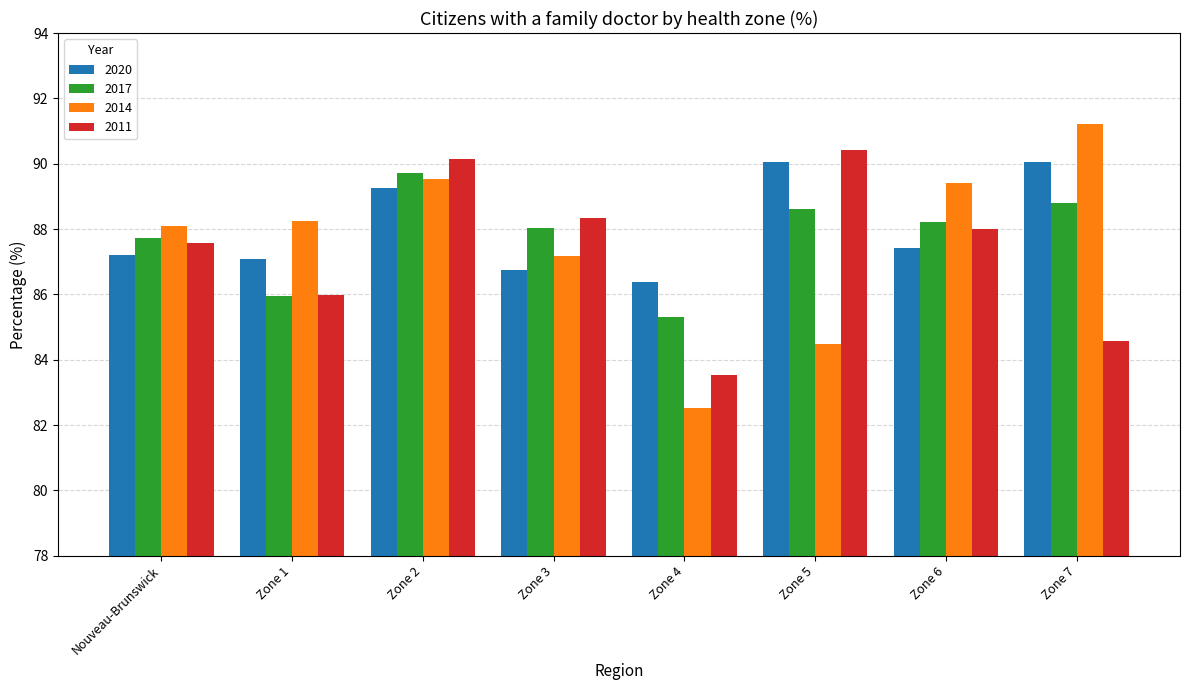

What is the difference between the second highest and minimum values in the 2011 series?

6.6